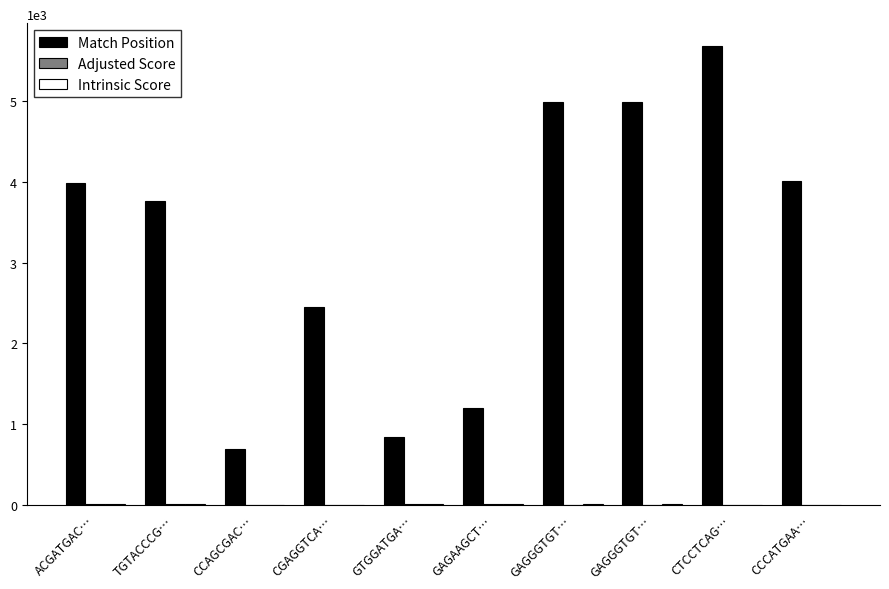

Is the value of Adjusted Score at GAGAAGCT… greater than the value of Intrinsic Score at CTCCTCAG…?

Yes